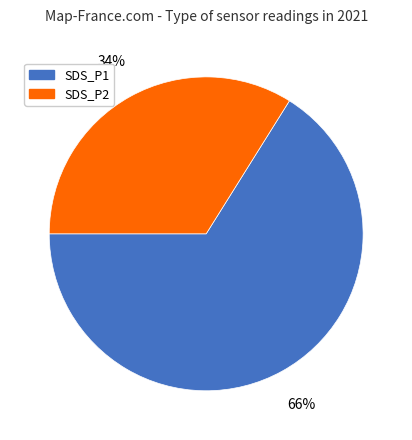

Count the number of slices in the pie.

2